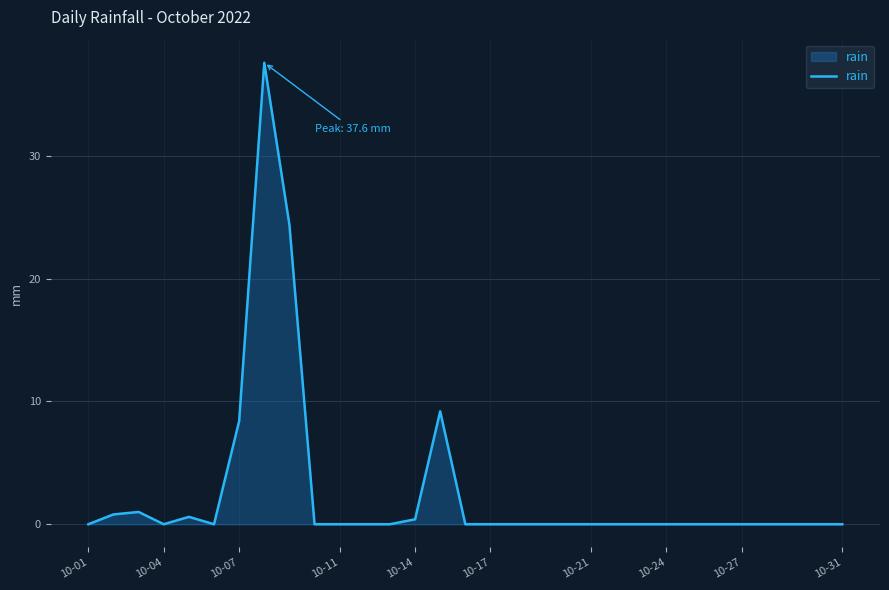

What is the greatest value displayed?

37.6